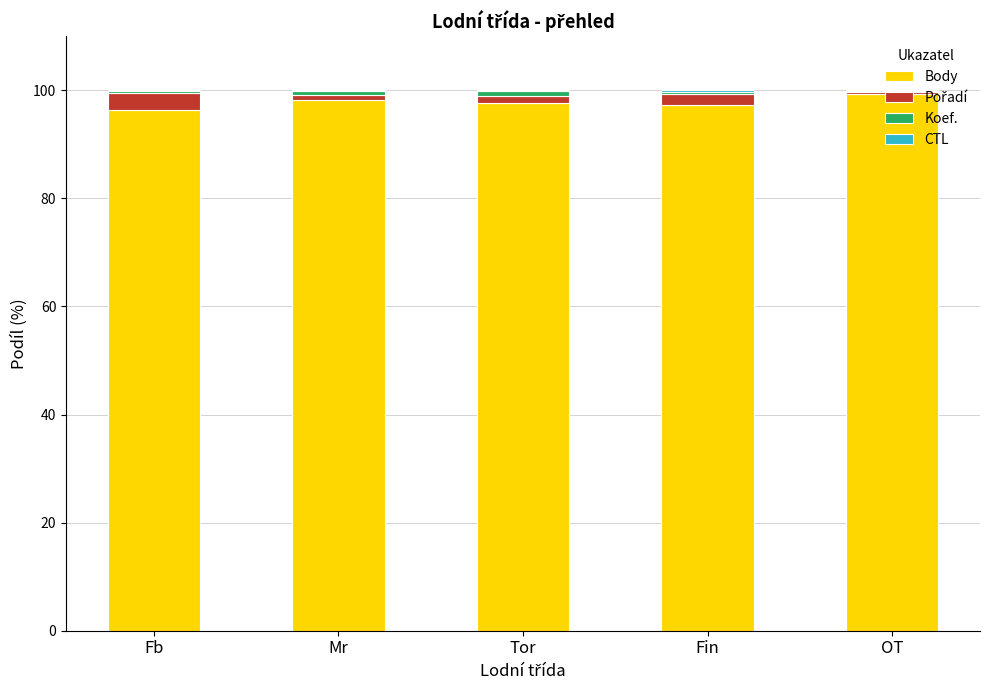

What is the average value of the Body series?

97.8